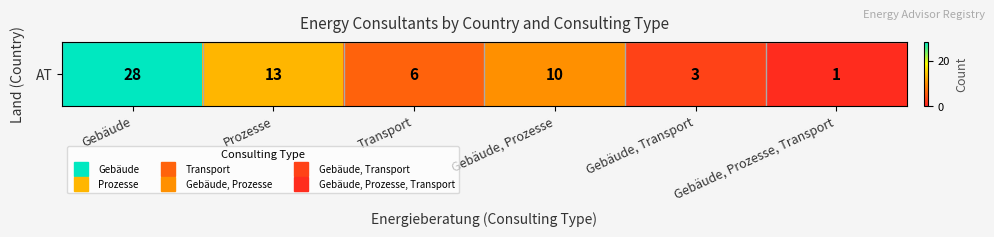

The value at Gebäude is 28. True or false?

True